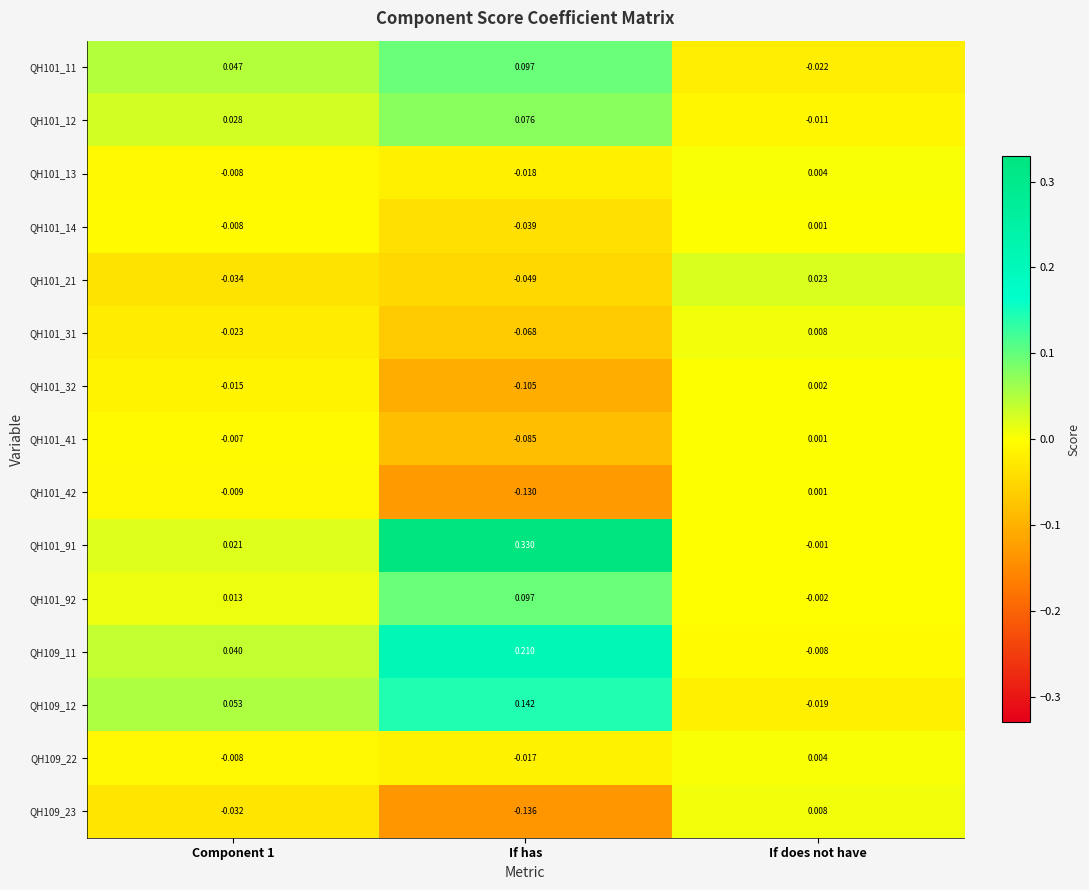

Which series has the largest total across all categories?

QH101_91